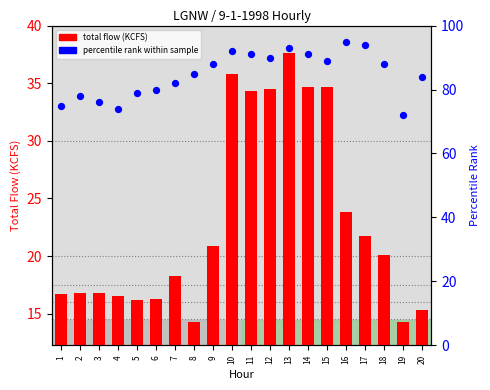

At which category is the sum across all series the highest?

13